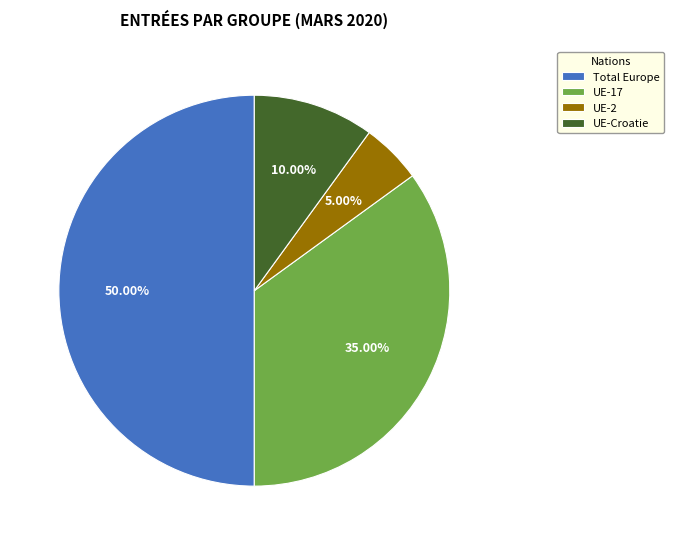

How many slices are in this pie chart?

4